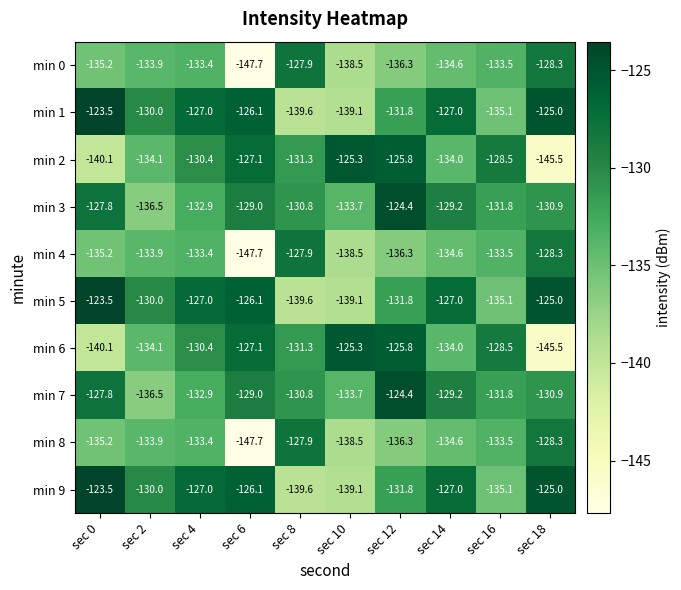

True or false: min 3 has a value of -130.9 at sec 18.

True